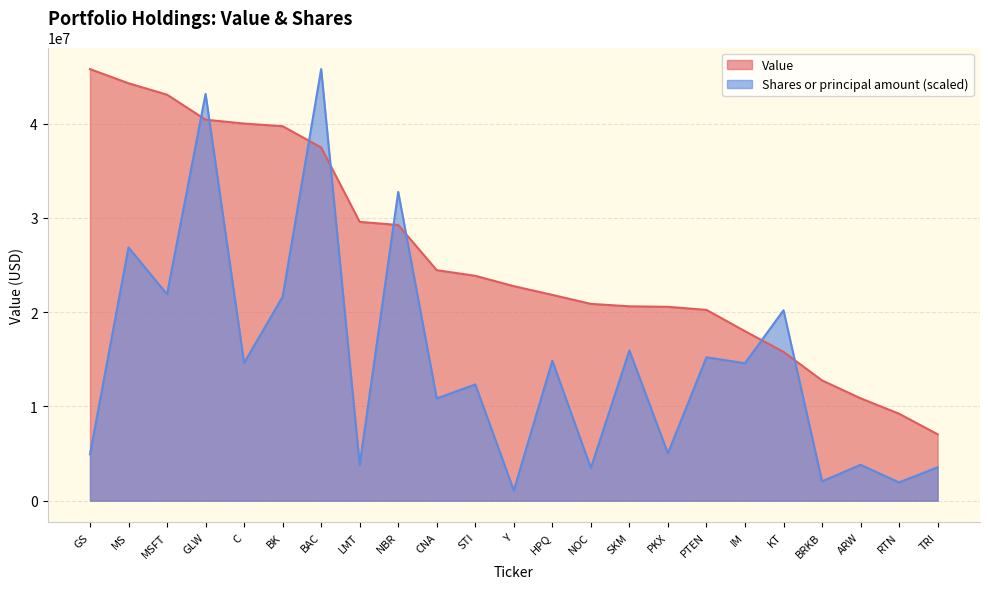

Where is Shares or principal amount nearest to the value 23439306?

MSFT